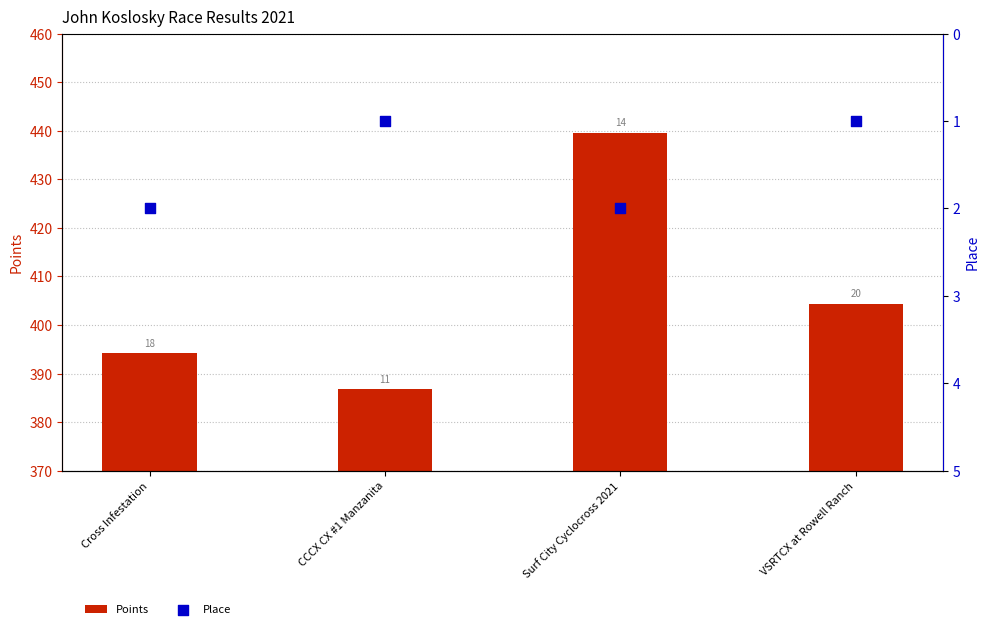

Which series reaches the minimum Y coordinate?

Place